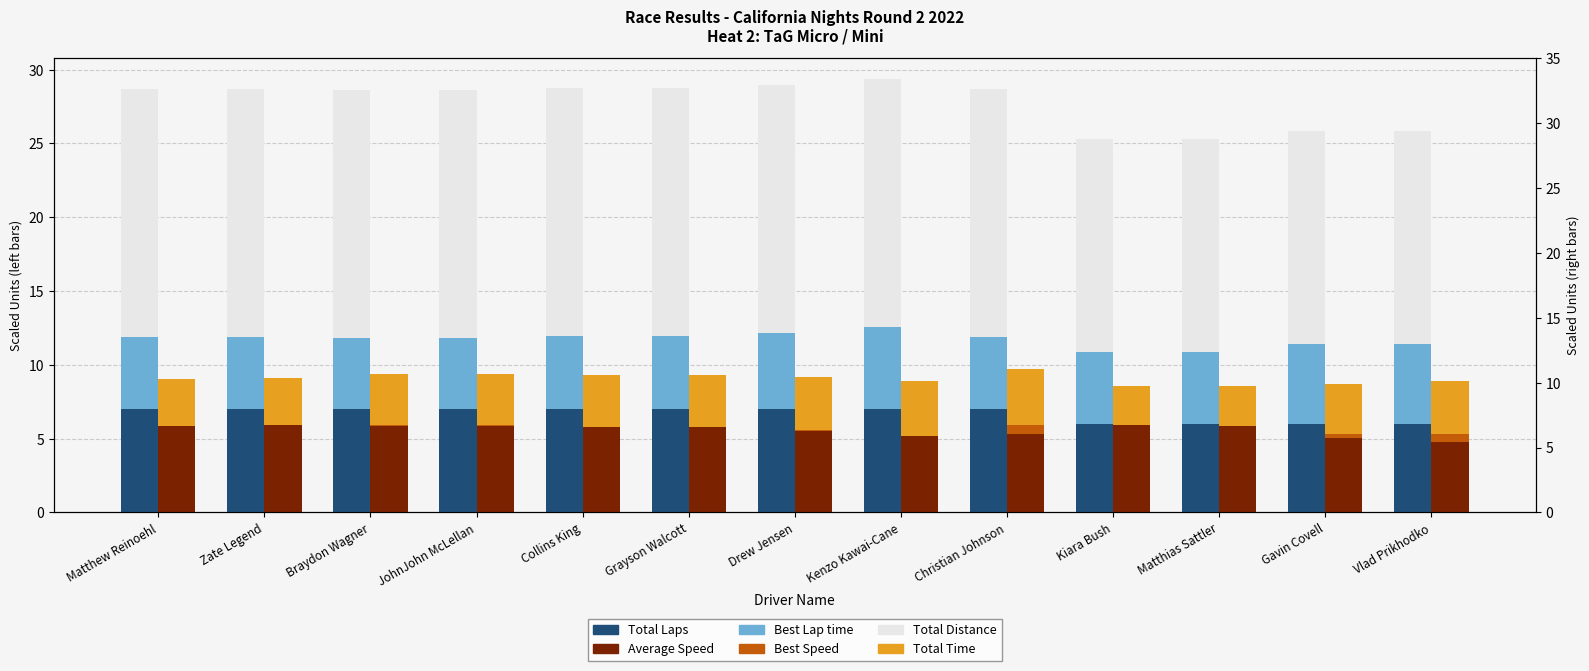

What is the minimum value for Average Speed?

4.8